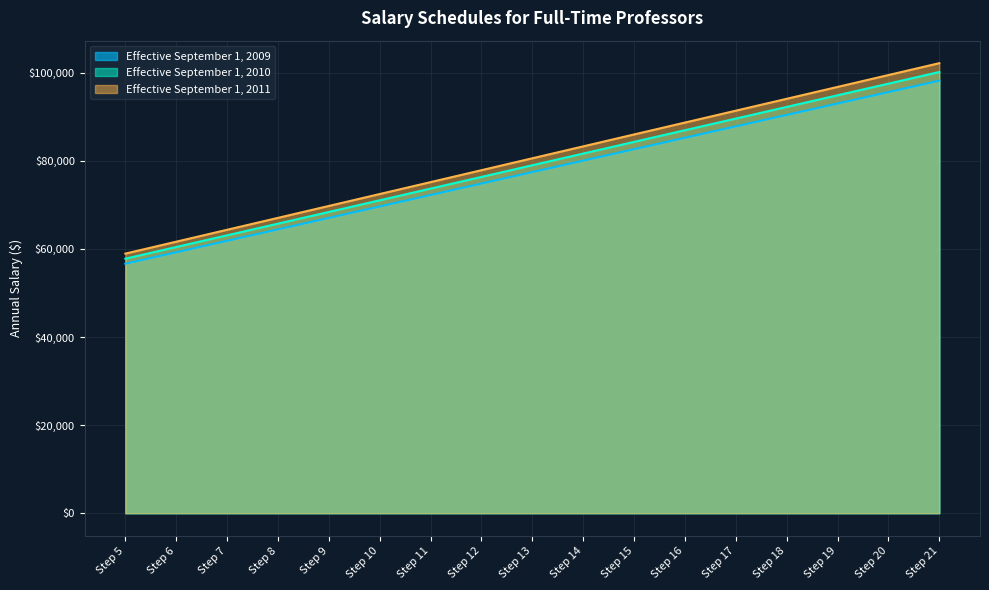

True or false: Effective September 1, 2010 and Effective September 1, 2009 cross at least once.

False